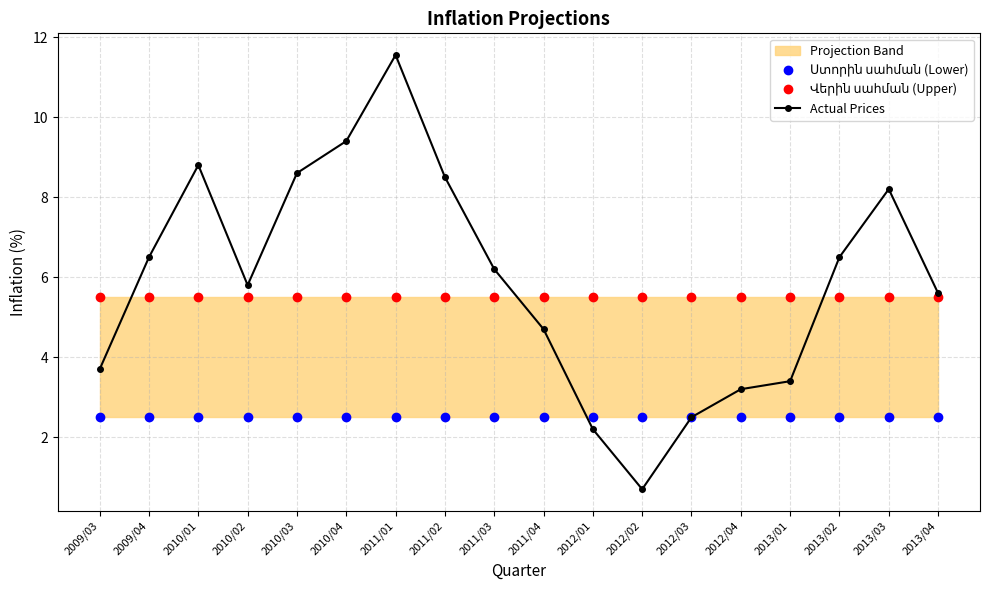

Rank the series by their maximum value, from lowest to highest.

Ստորին սահման (Lower), Վերին սահման (Upper), Actual Prices